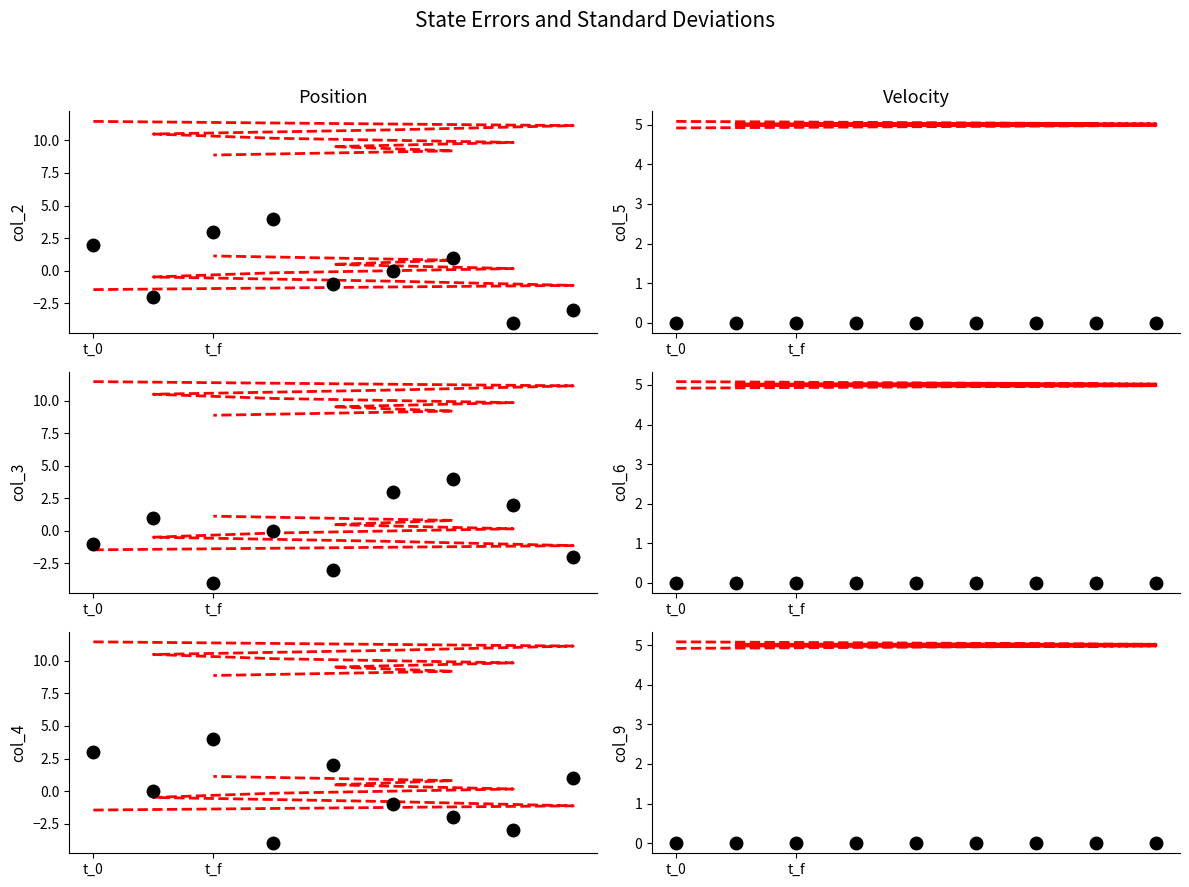

At which category is the sum across all series the highest?

t_0